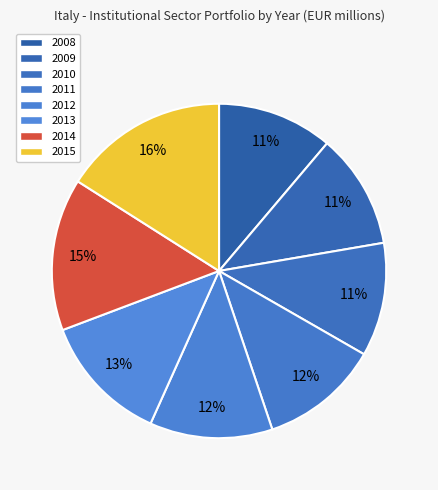

Does 2010 represent more than half of the total?

No